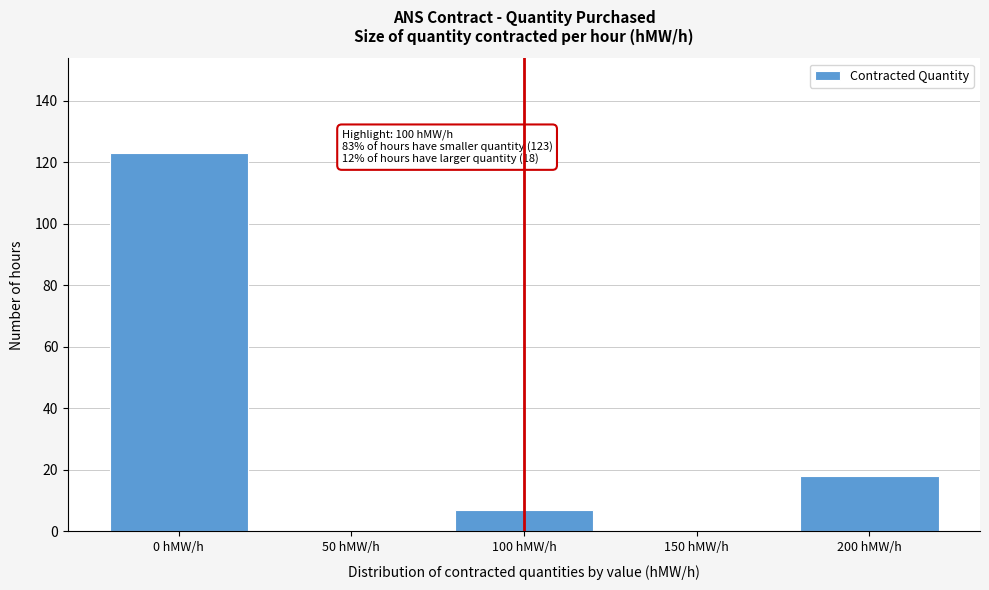

Reading right to left, extract all data points from this chart.

200 hMW/h=18	150 hMW/h=0	100 hMW/h=7	50 hMW/h=0	0 hMW/h=123